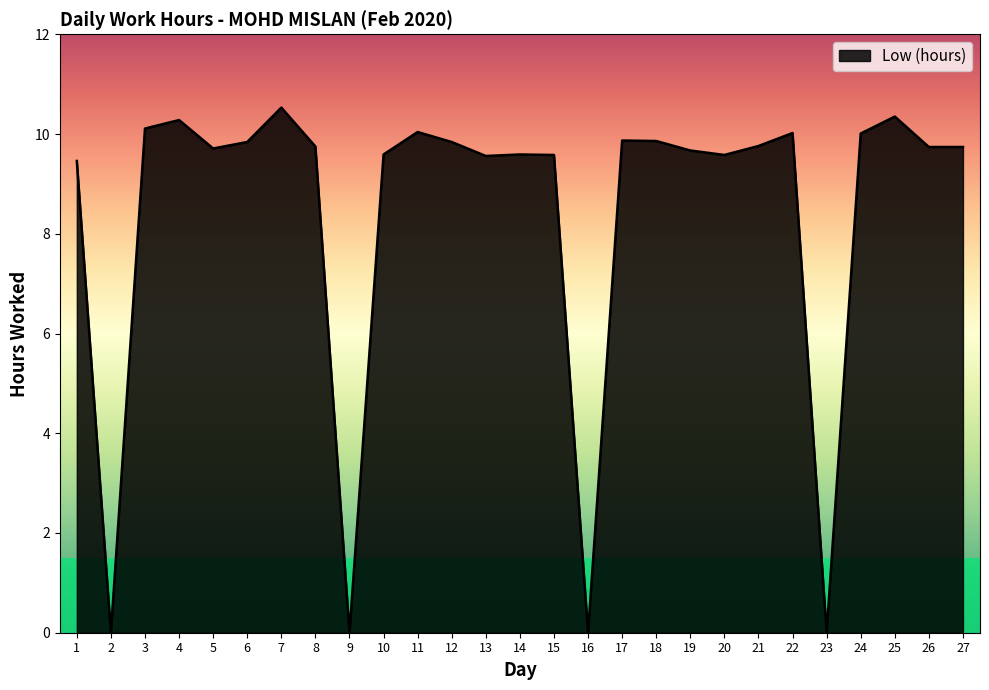

Which label corresponds to the largest value in the chart?

7